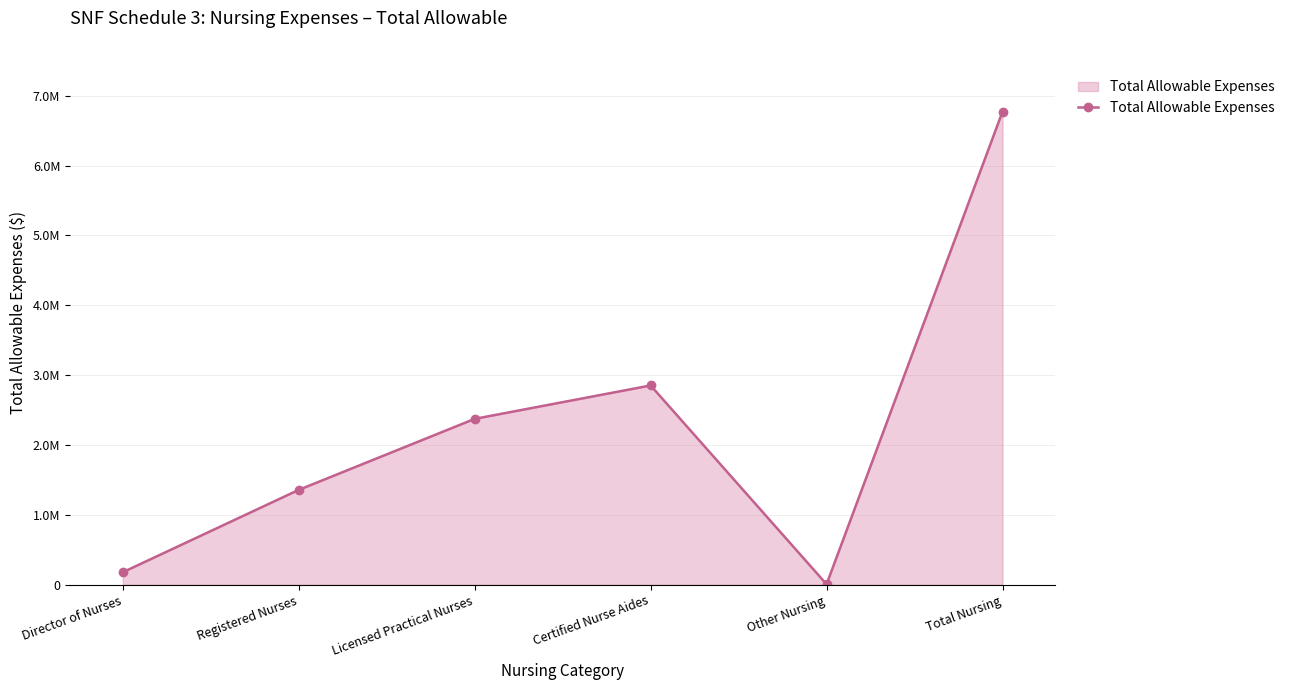

What is the difference between the values at Total Nursing and Other Nursing?

6764581